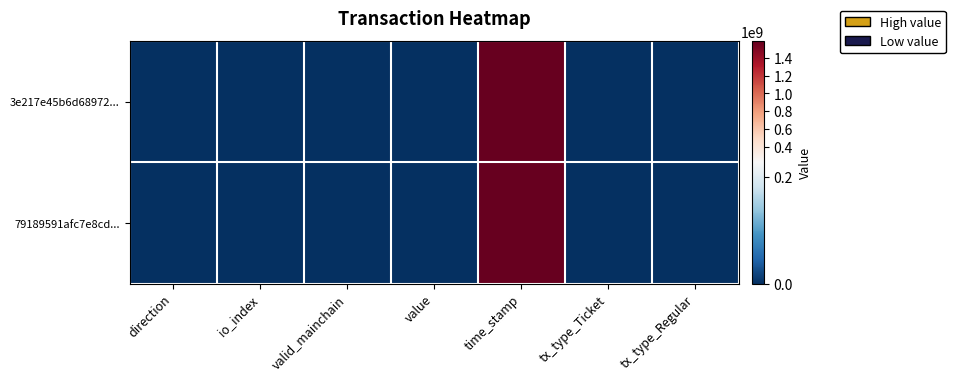

List the series in order of their overall mean, lowest first.

79189591afc7e8cd..., 3e217e45b6d68972...